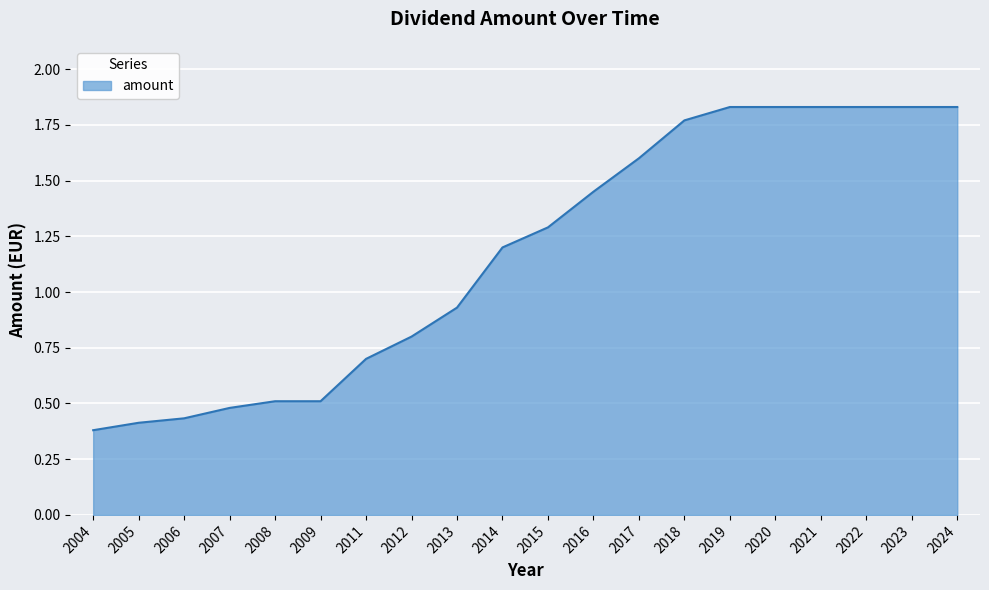

The value at 2021 is 1.2. True or false?

False